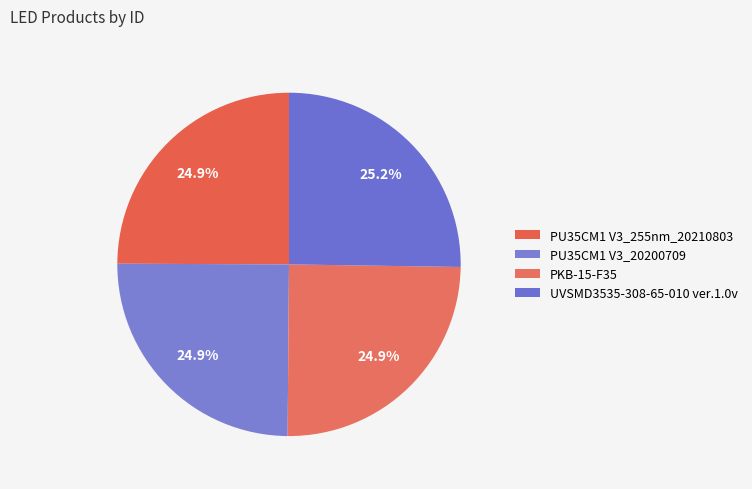

How many segments does this pie chart have?

4